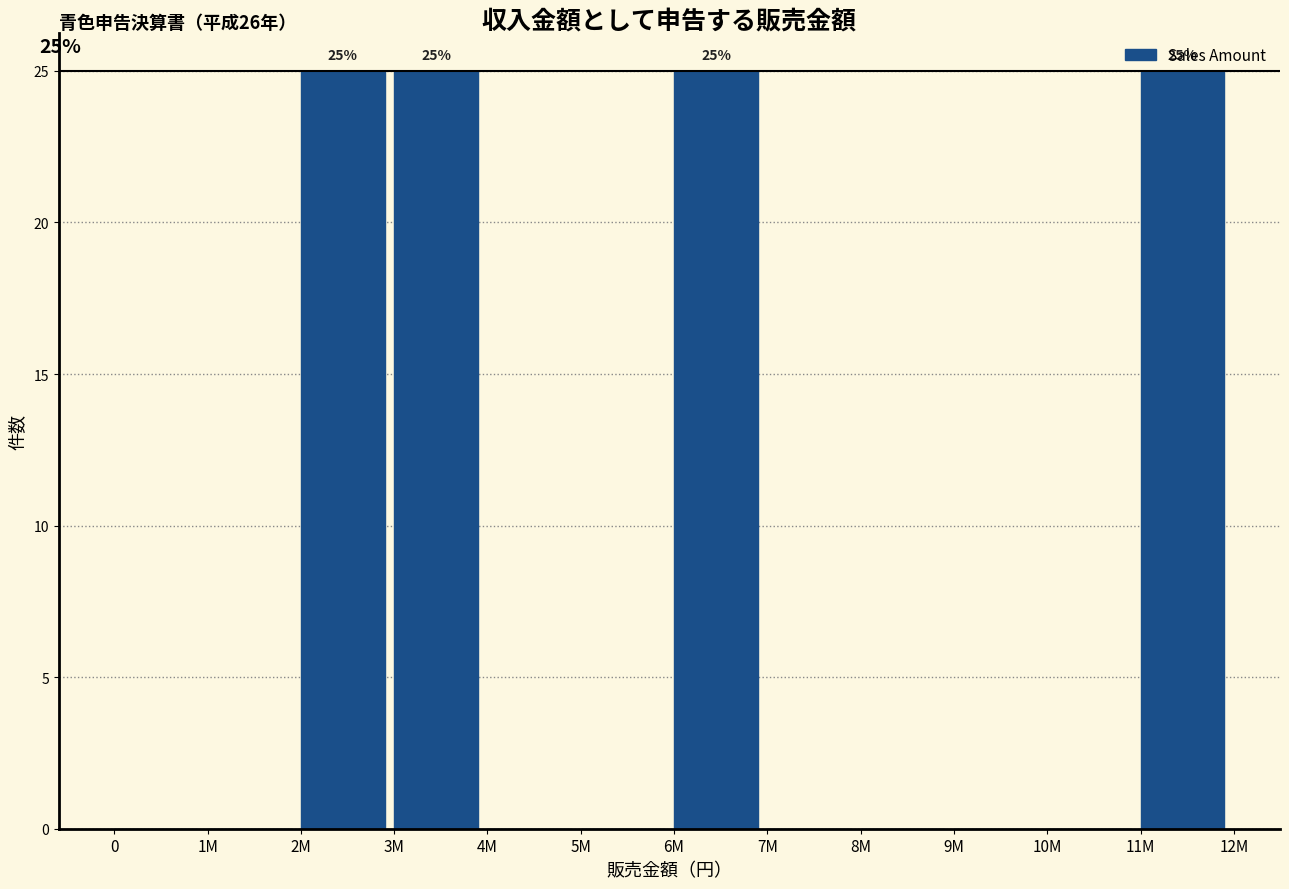

Reading left to right, what are all the values shown in this chart?

0=0	1M=0	2M=25	3M=25	4M=0	5M=0	6M=25	7M=0	8M=0	9M=0	10M=0	11M=25